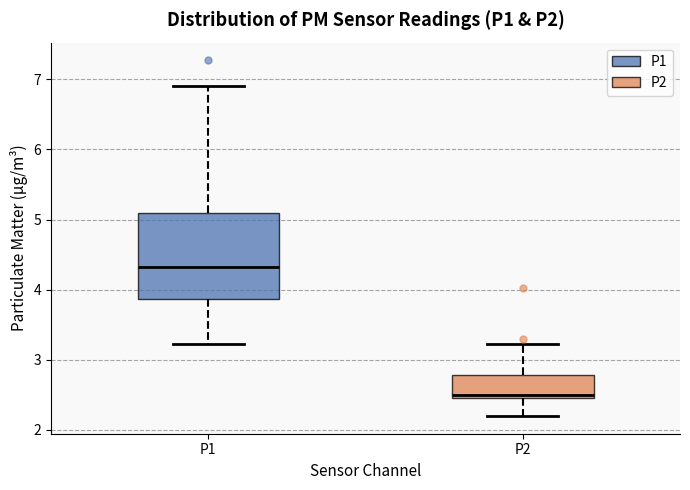

Where is the lower edge of the box for P2 on the y-axis? The values are not printed on the chart, so give them approximately, as read against the axis.

2.5